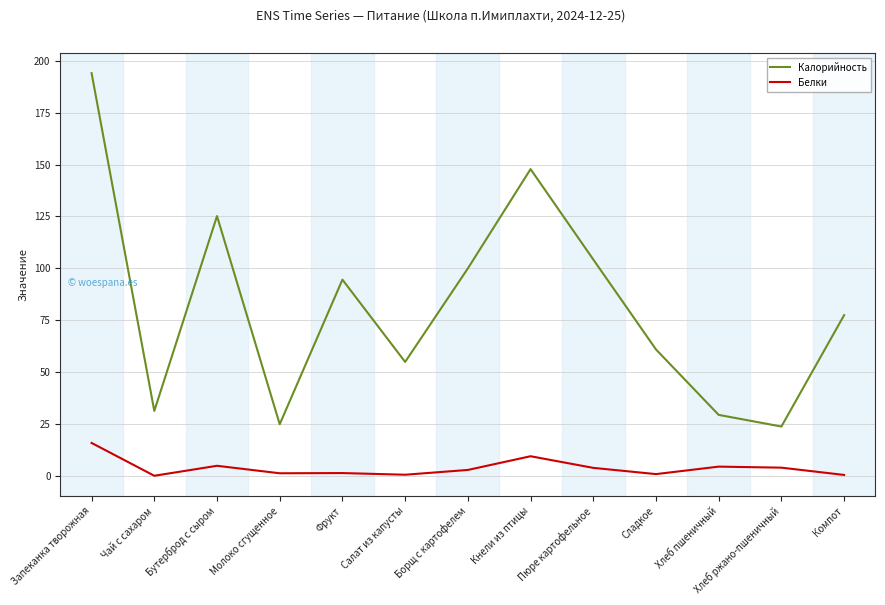

Is the value of Калорийность at Компот greater than the value of Белки at Салат из капусты?

Yes